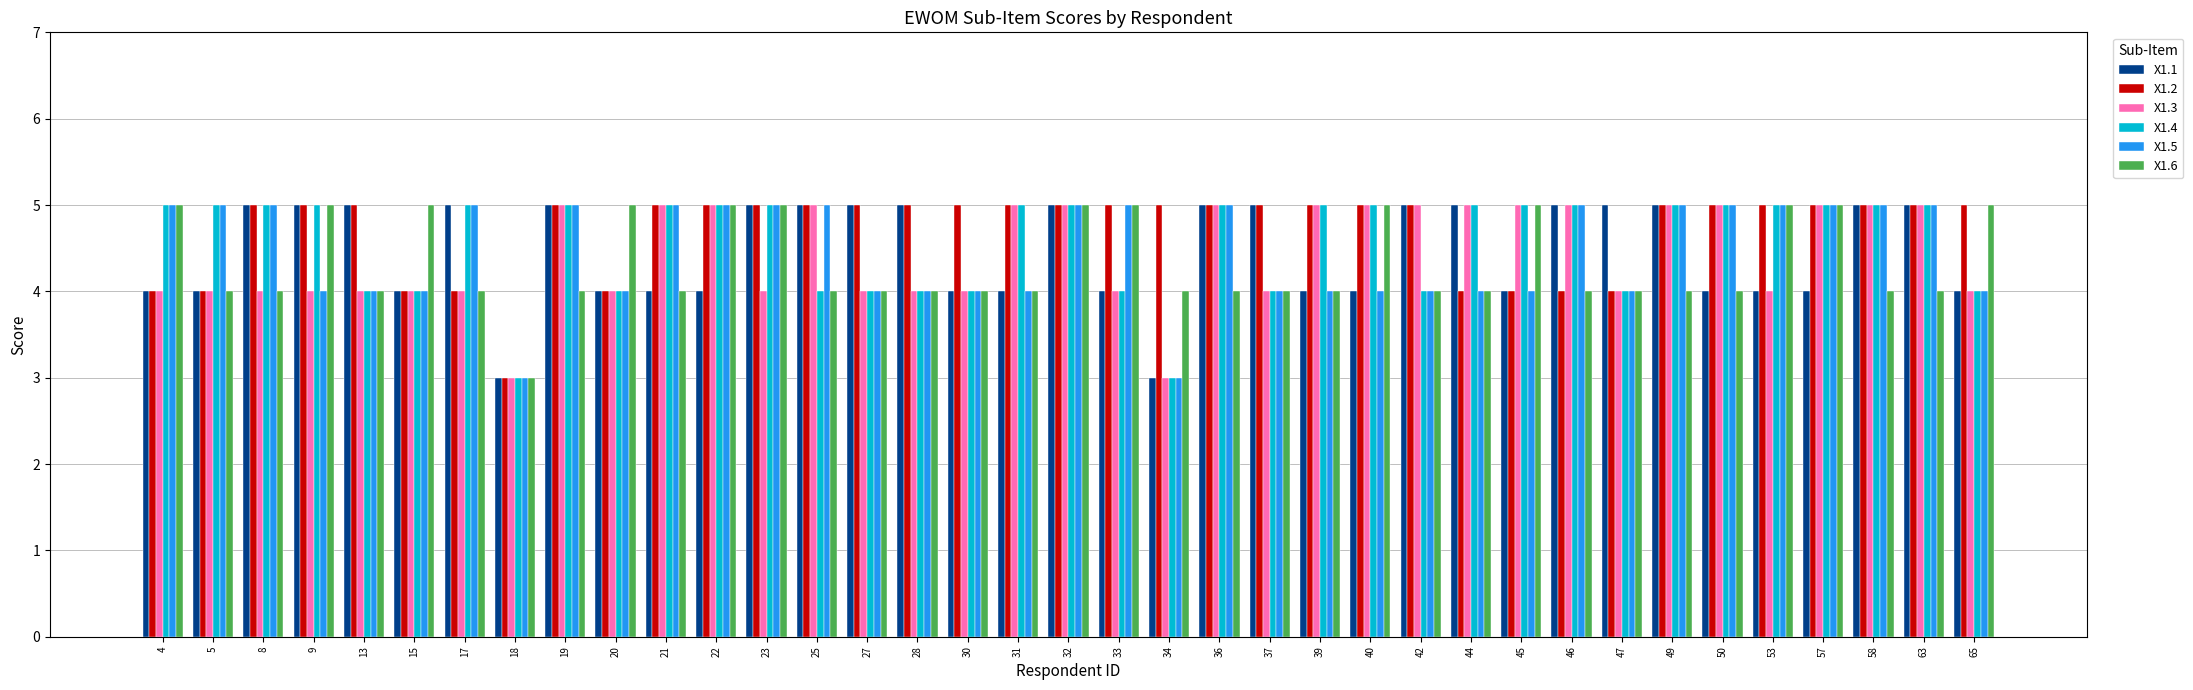

Which series has the largest total across all categories?

X1.2